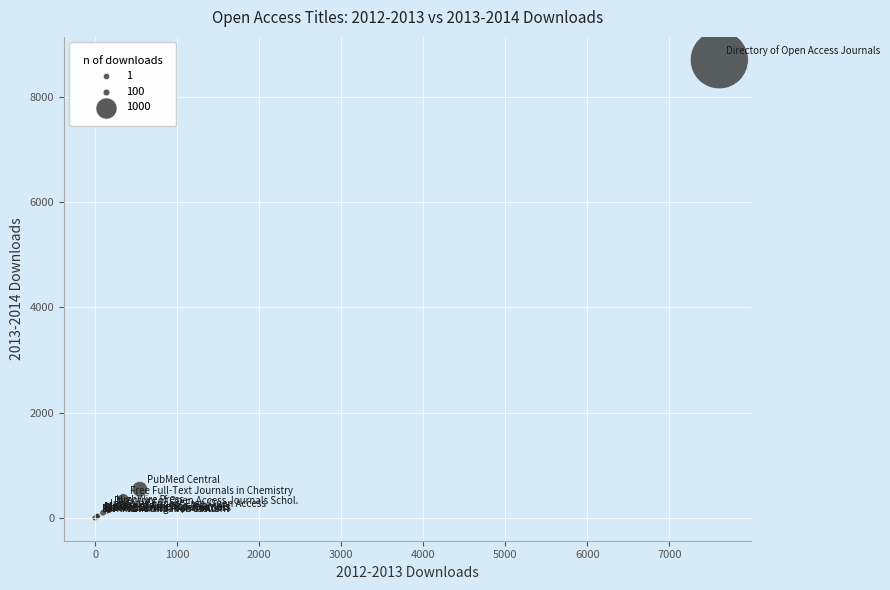

What Y value in the scatter plot is closest to 4355?

545